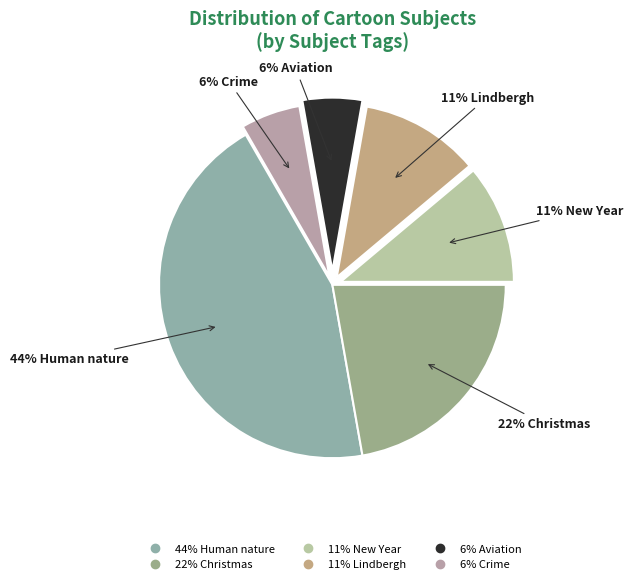

How many segments does this pie chart have?

6